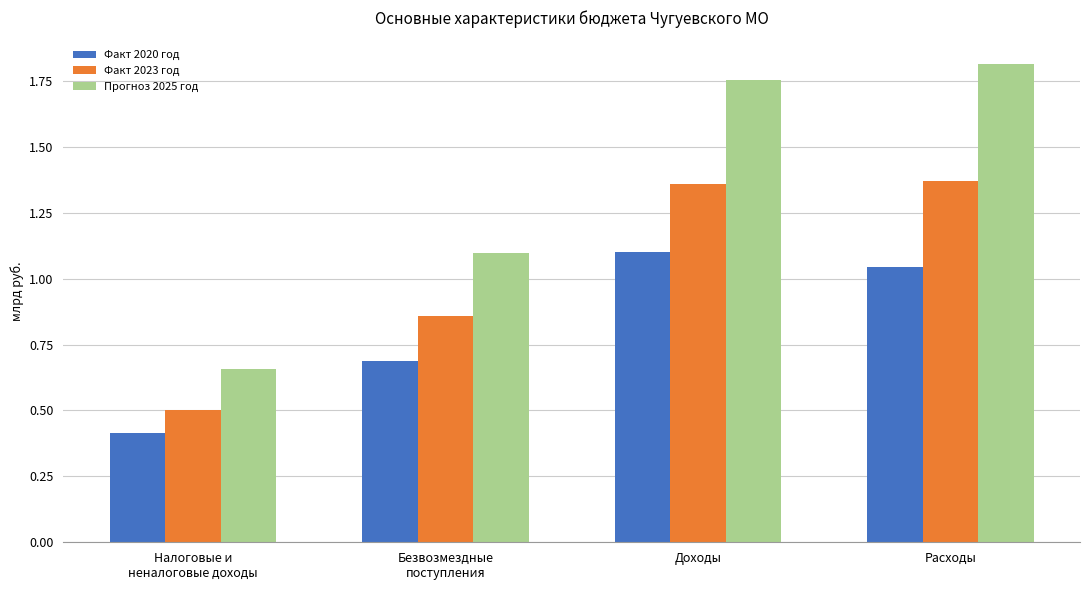

Which series has the widest spread of values?

Прогноз 2025 год